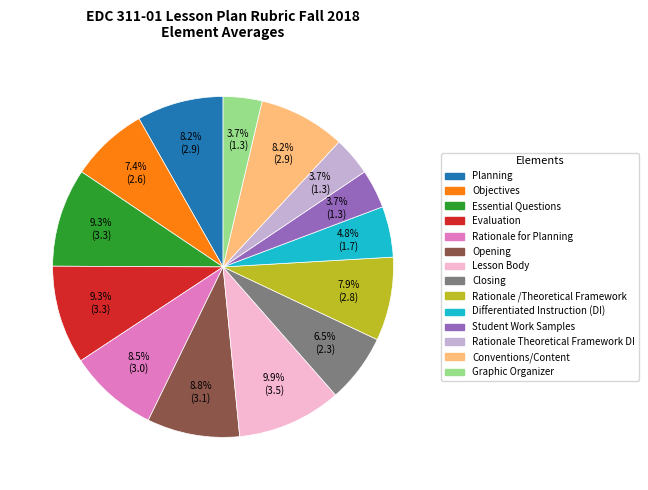

Which has a higher value, Planning or Differentiated Instruction (DI)?

Planning